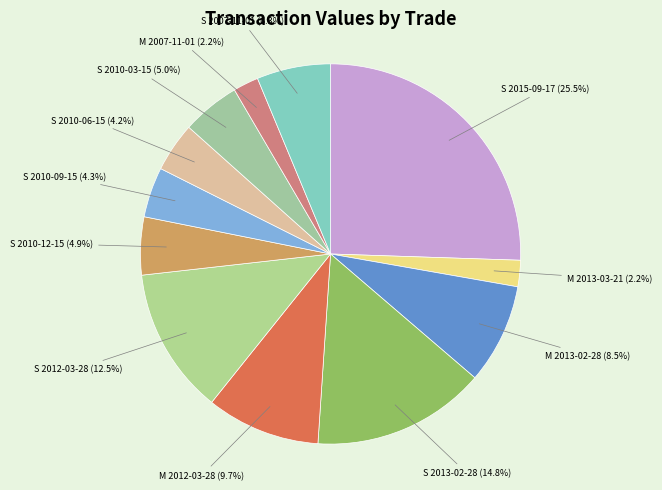

What is the largest slice in the pie chart?

S 2015-09-17